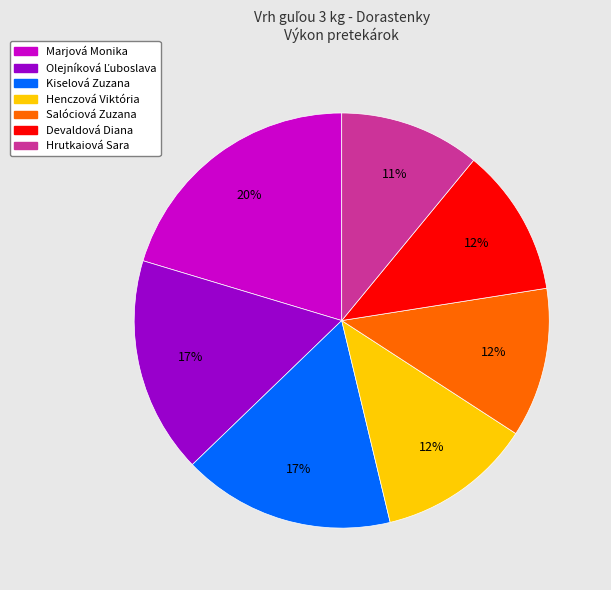

Approximately how many times larger is the value at Kiselová Zuzana compared to Salóciová Zuzana?

1.4